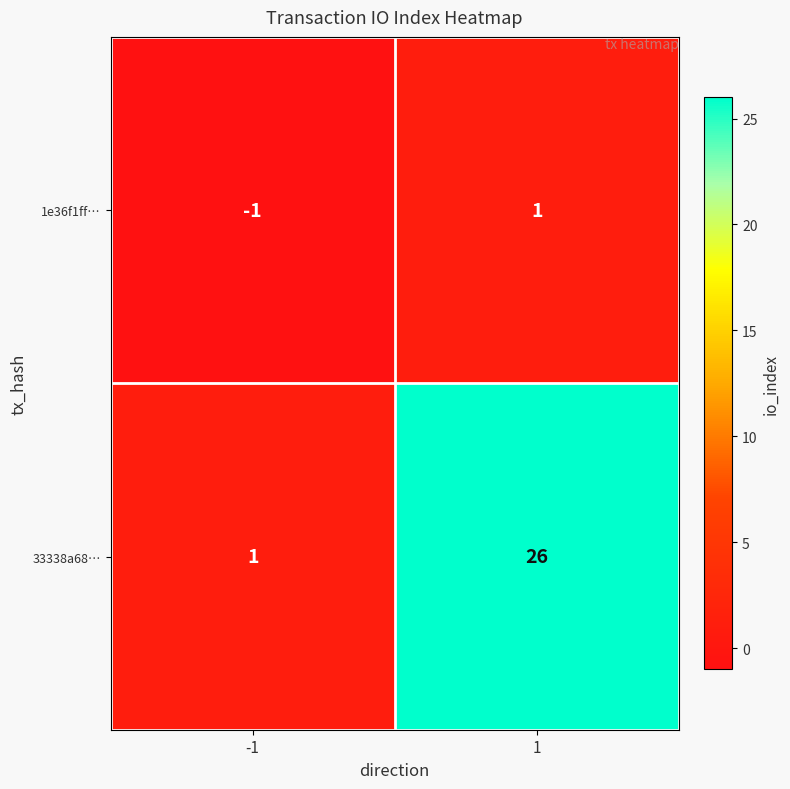

How many categories are shown in the chart?

2